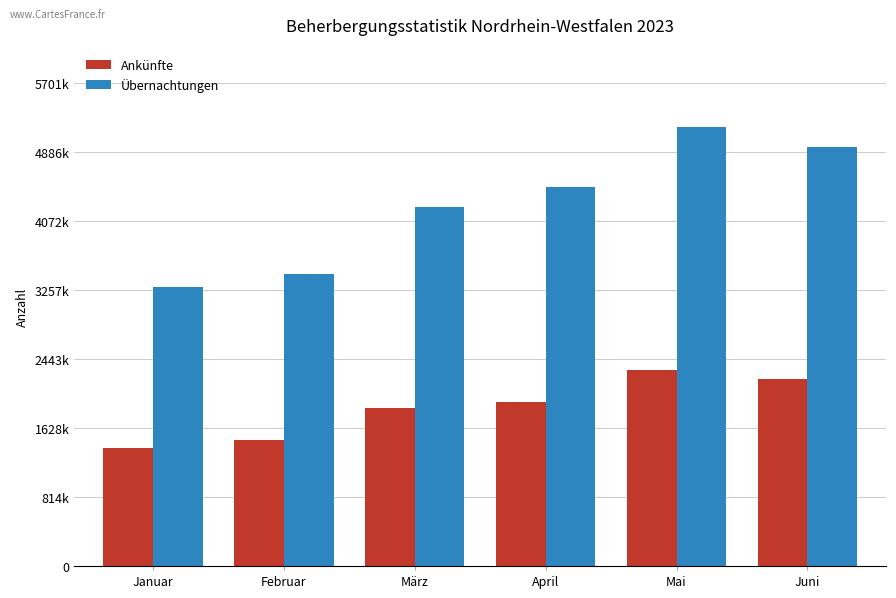

At how many categories does at least one series exceed 4241736?

3